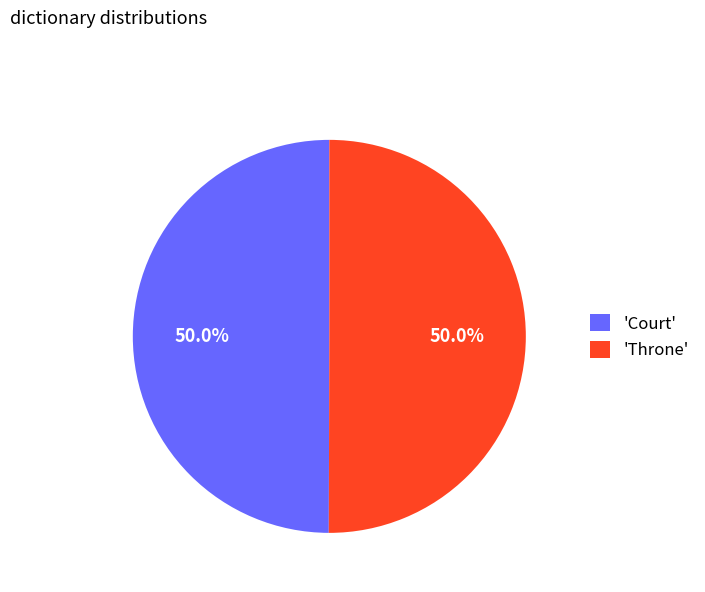

How many slices are in this pie chart?

2